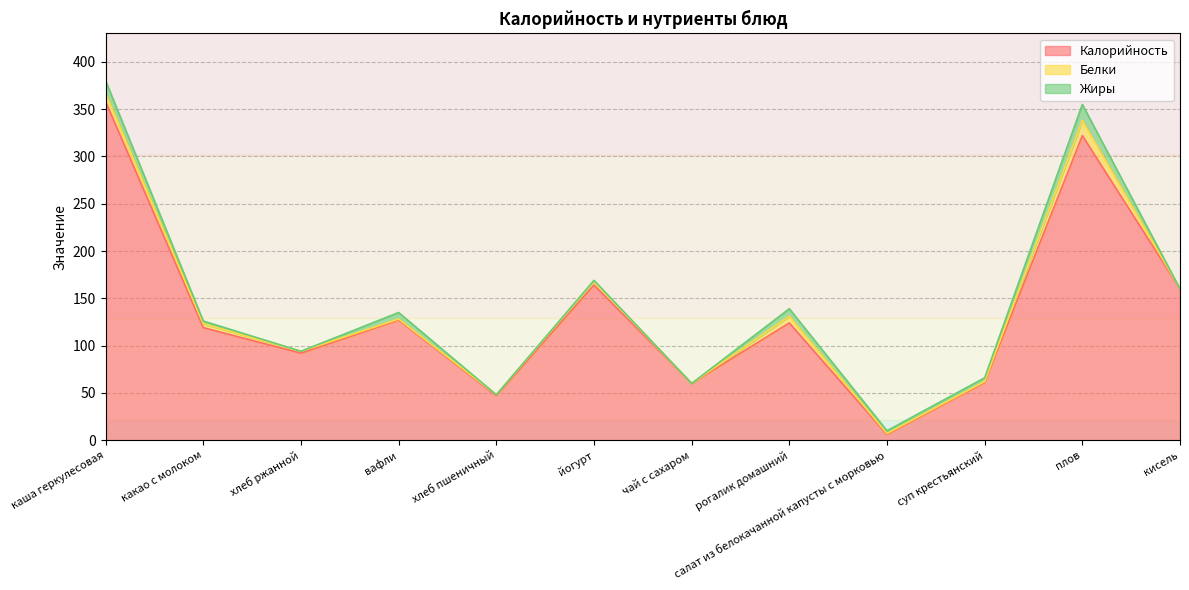

Where is the first local maximum for Белки?

йогурт